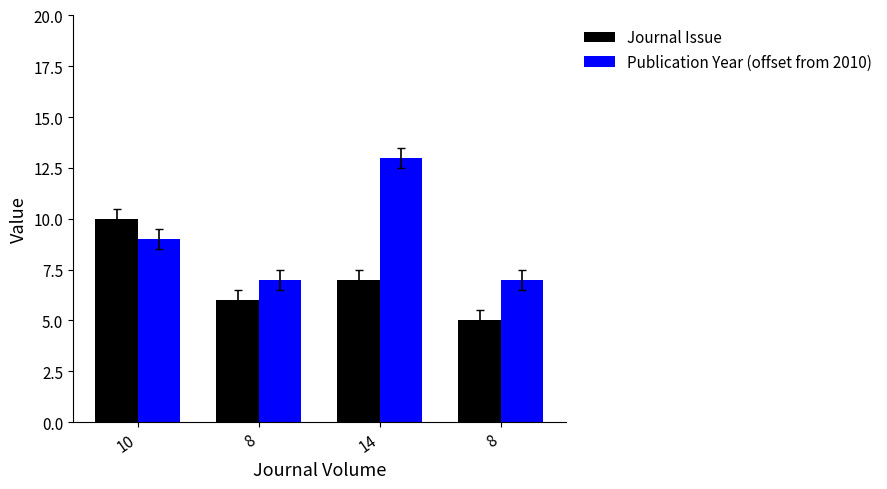

What is the difference between the maximum and minimum values in the Journal Issue series?

5